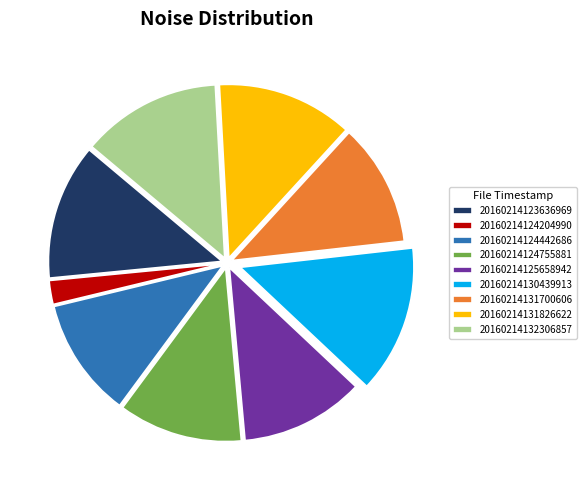

What is the ratio of the value at 20160214124755881 to the value at 20160214132306857?

0.9